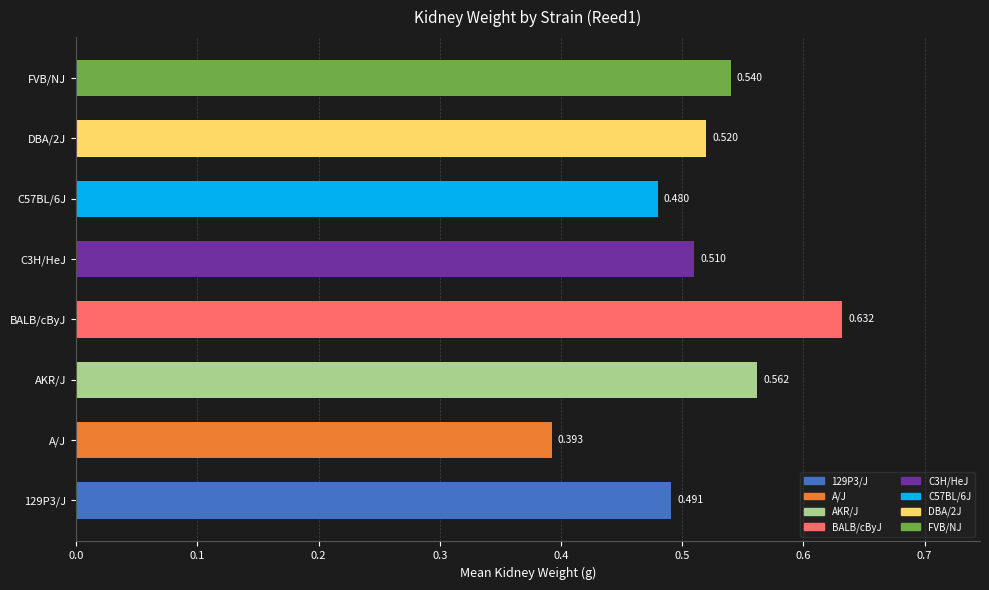

What is the difference between the maximum and second lowest values?

0.2